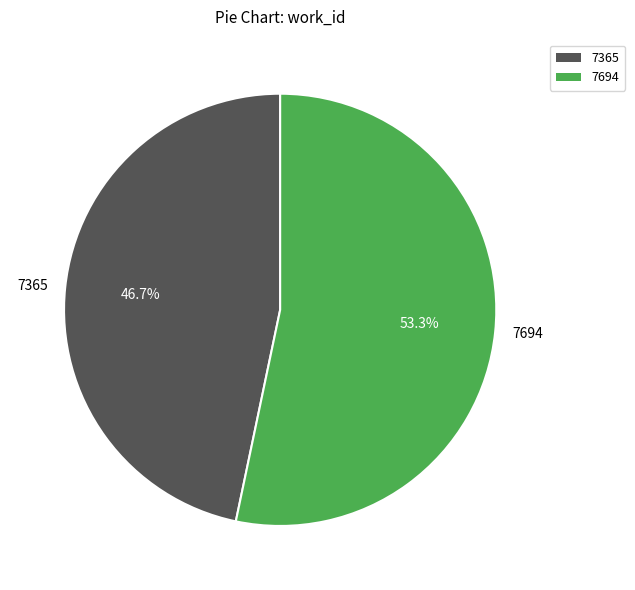

How many slices are in this pie chart?

2